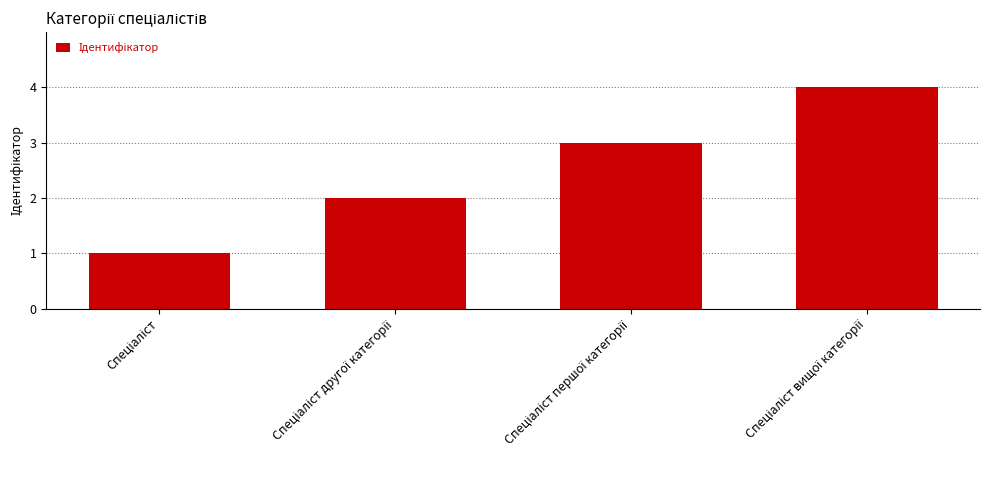

What is the sum of all values?

10